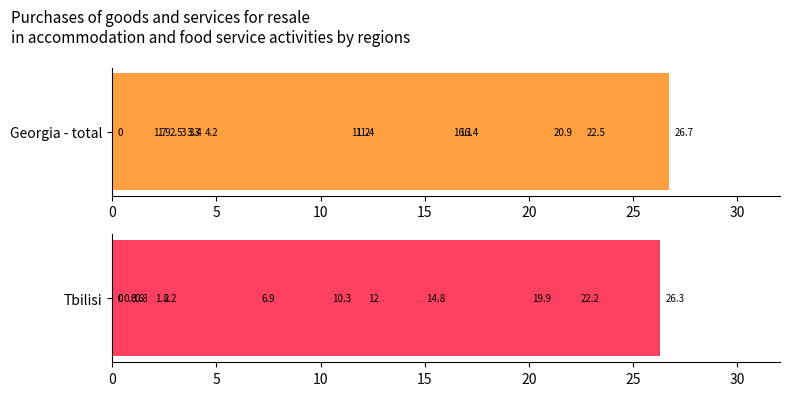

Are the bars grouped side by side (vs. stacked)?

Yes